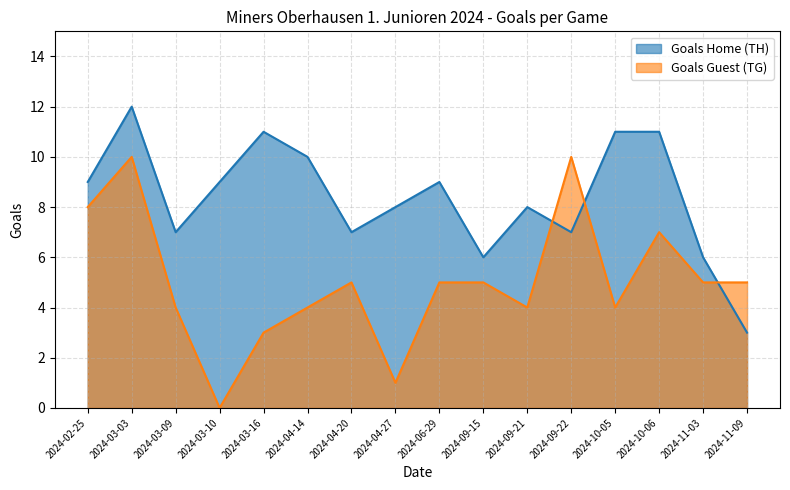

What is the total value across all series at 2024-11-03?

11